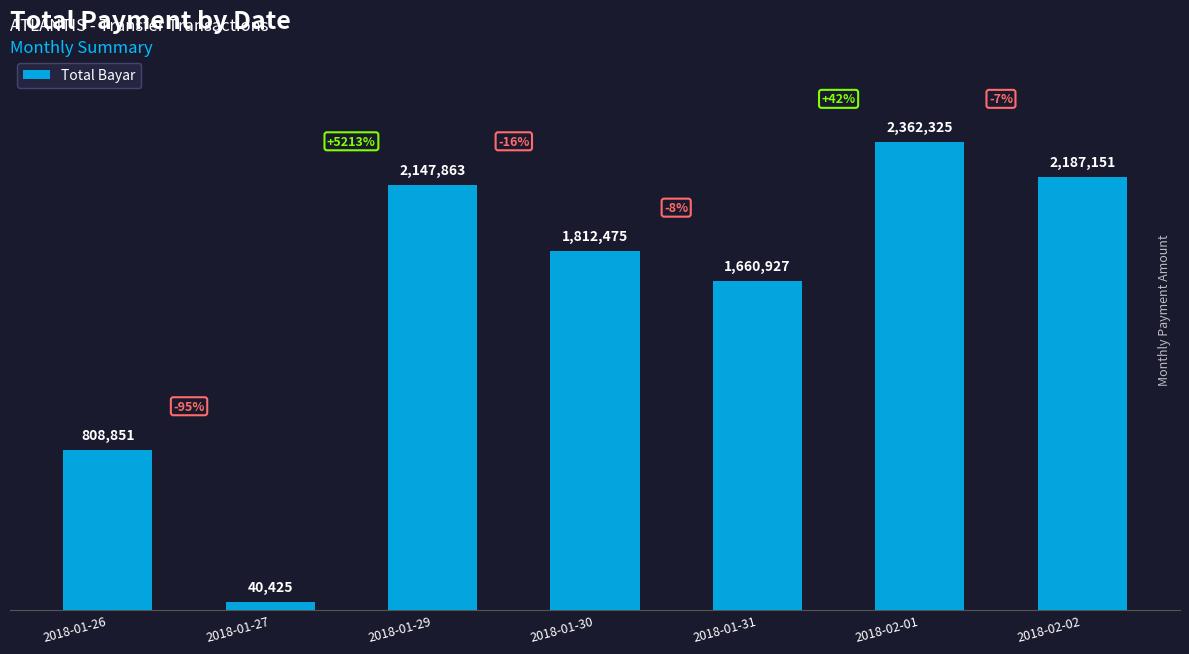

Rank the categories by value from highest to lowest.

2018-02-01, 2018-02-02, 2018-01-29, 2018-01-30, 2018-01-31, 2018-01-26, 2018-01-27